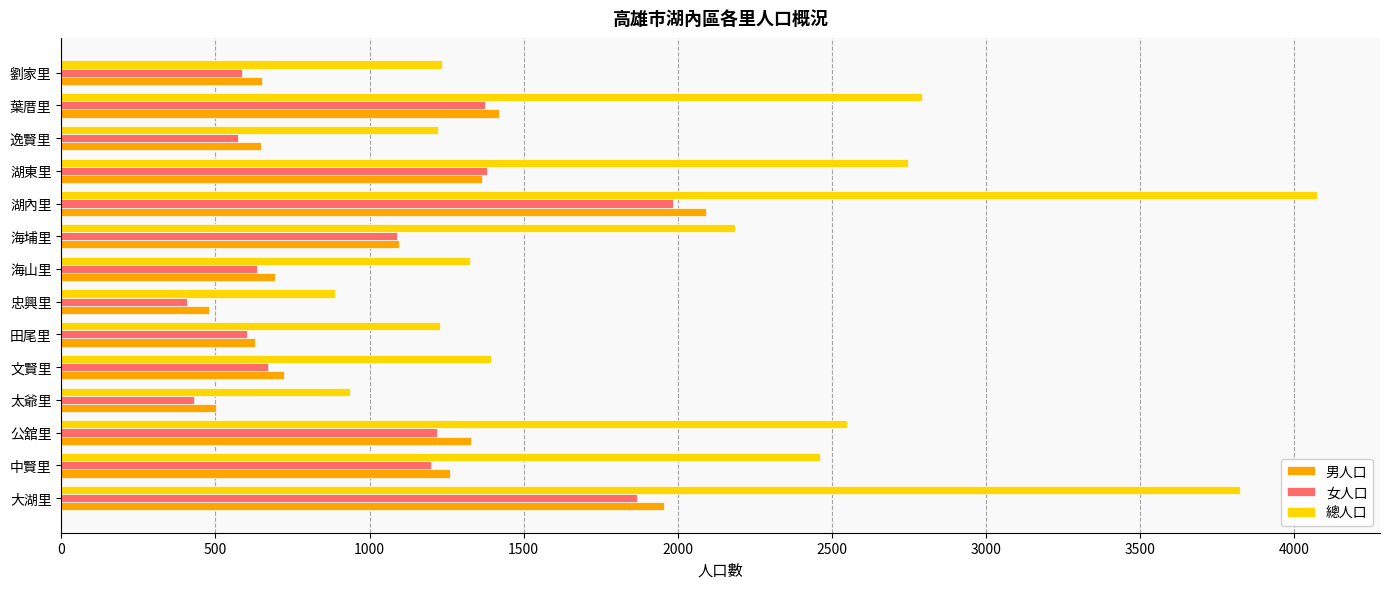

Which series has the largest total across all categories?

總人口